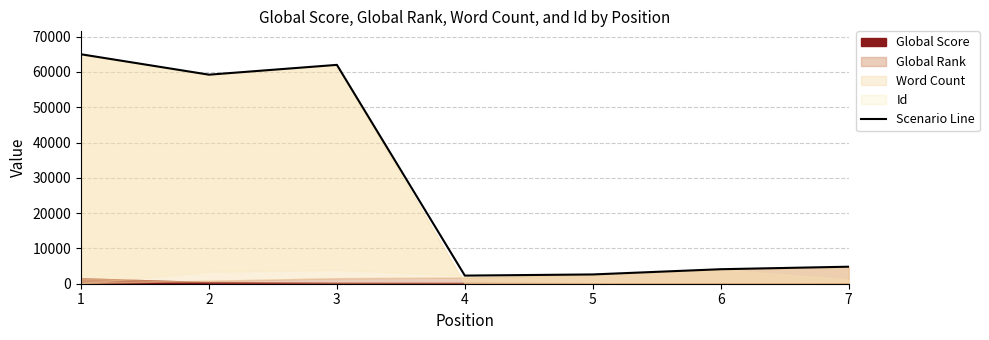

What is the value of the 4th point from the left?

2301